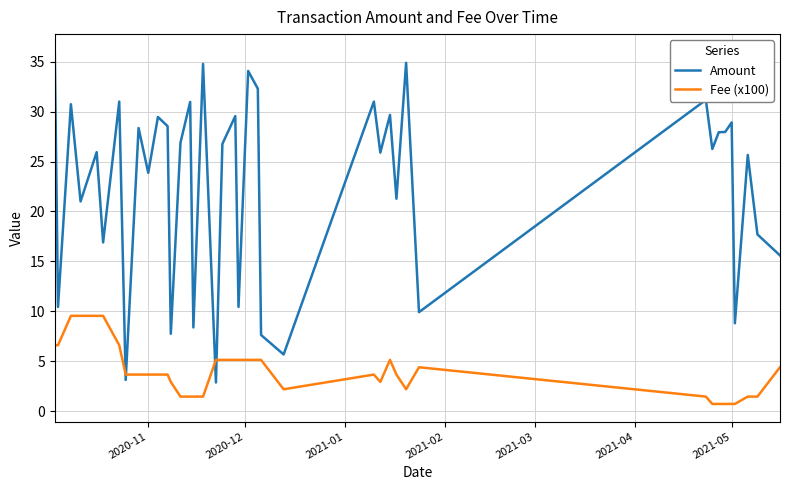

What are all the series names shown in the legend?

Amount, Fee (x100)